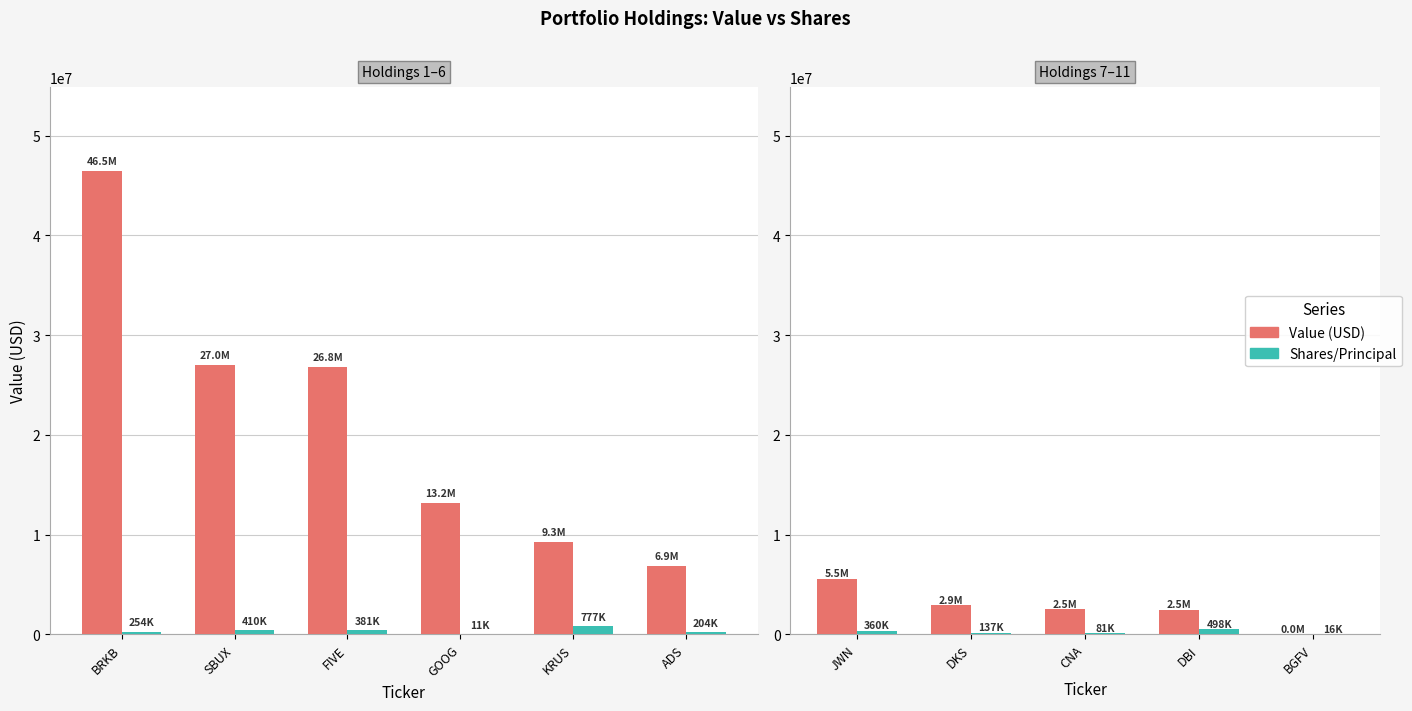

What is the label of the 2nd bar from the left?

DKS